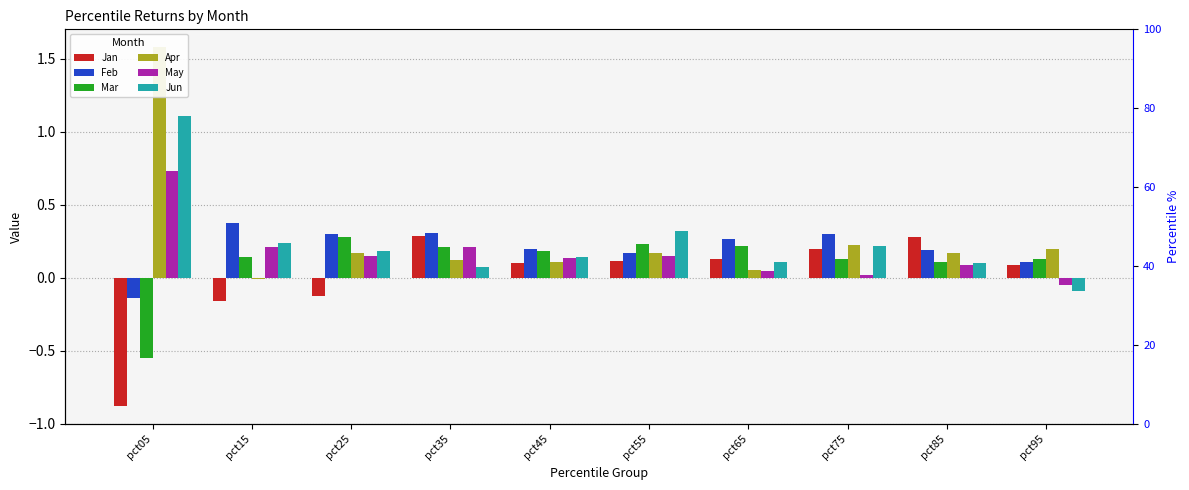

At which label does Apr first exceed 0?

pct05